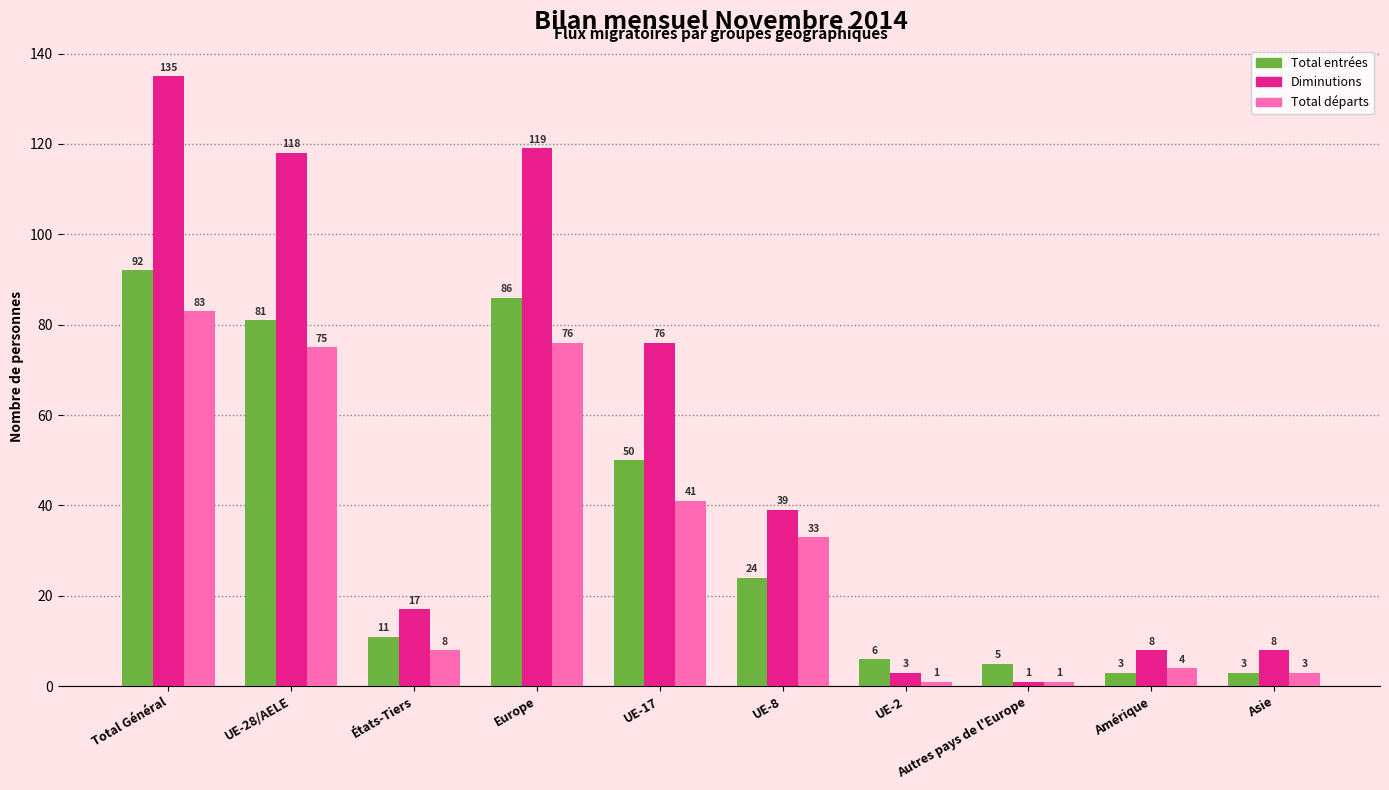

Which category has the highest value across all series?

Total Général